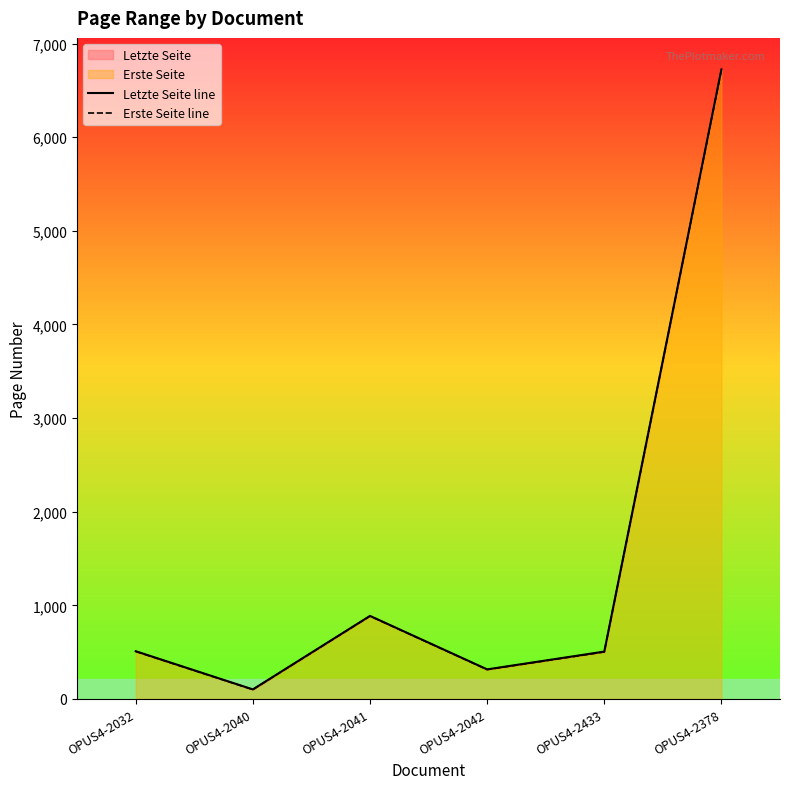

True or false: Erste Seite line and Letzte Seite line intersect in this chart.

False